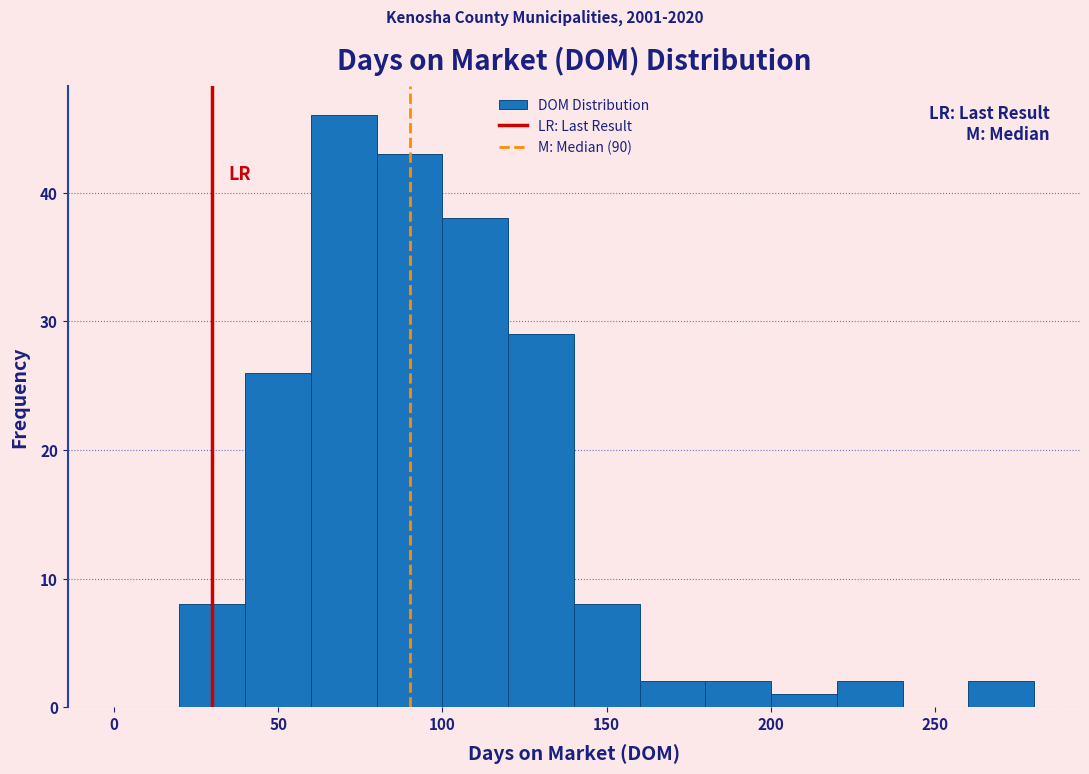

Which range on the x-axis has the tallest bar?

60 to 80